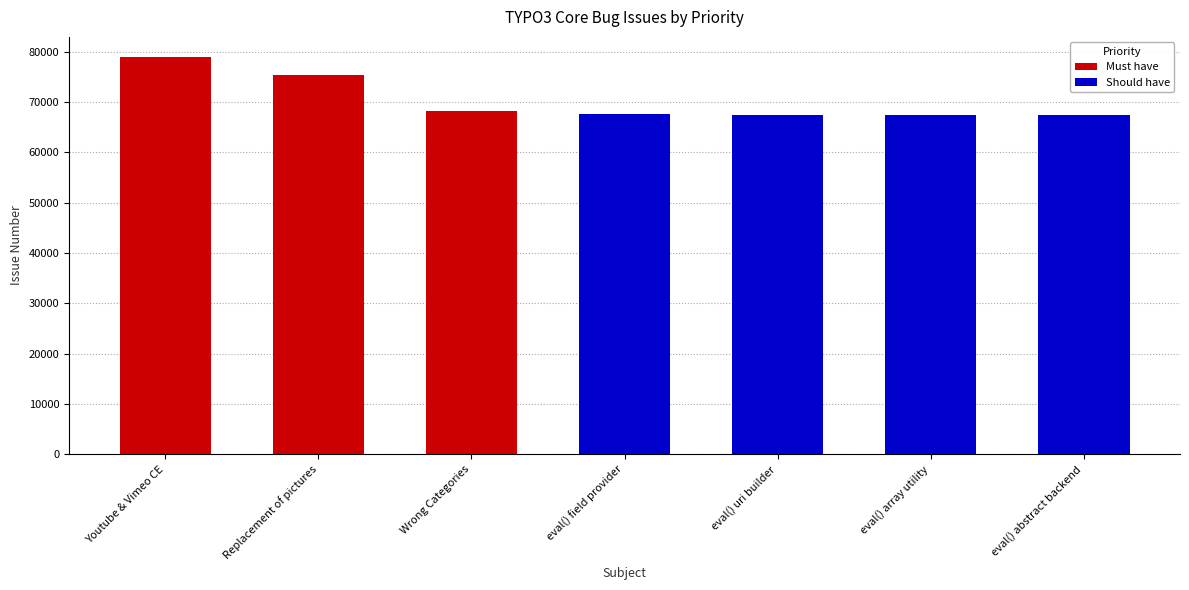

How many data points are above 67601?

3